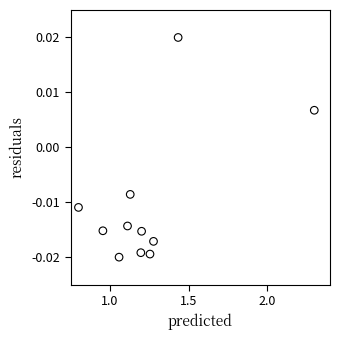

What is the average X value?

1.2